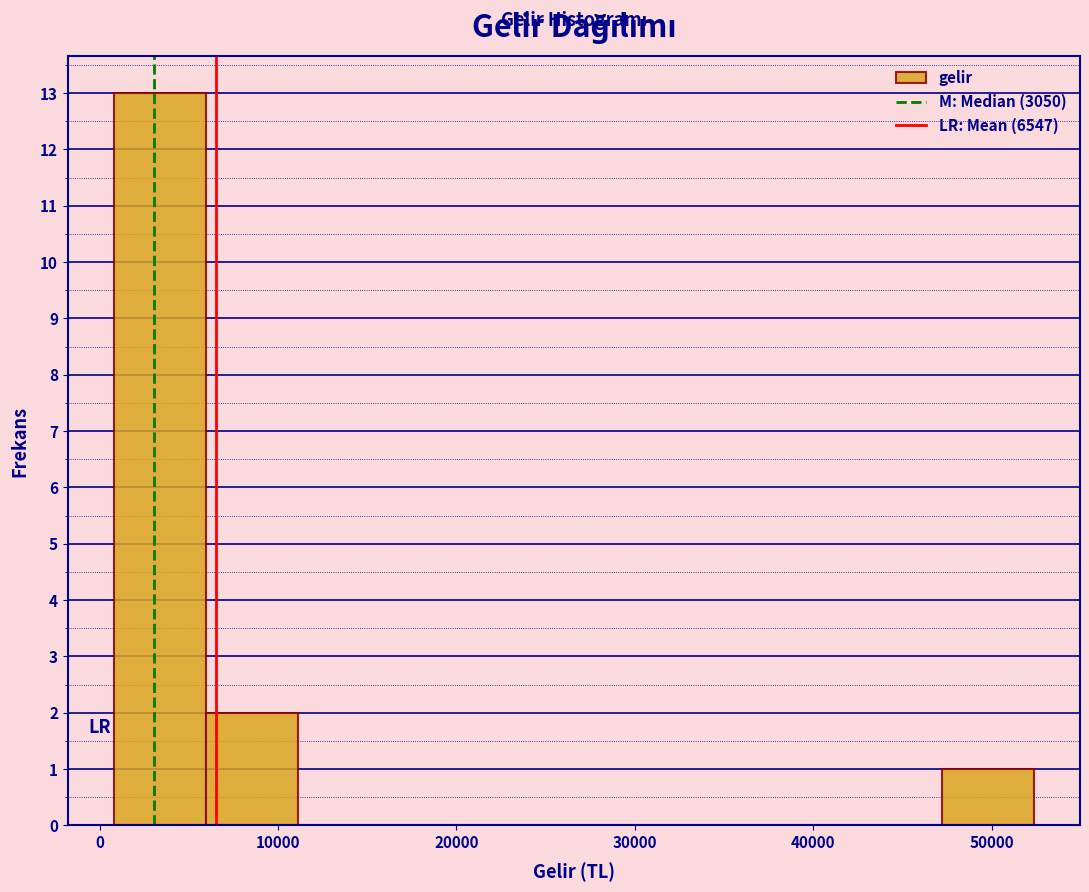

Reading left to right, list every bar in this chart as the range it spans on the x-axis followed by its height. Neither the bar edges nor the heights are printed on the chart, so give them approximately, as read against the axes.

1000 to 6000: 13
6000 to 11000: 2
11000 to 16000: 0
16000 to 21000: 0
21000 to 27000: 0
27000 to 32000: 0
32000 to 37000: 0
37000 to 42000: 0
42000 to 47000: 0
47000 to 52000: 1